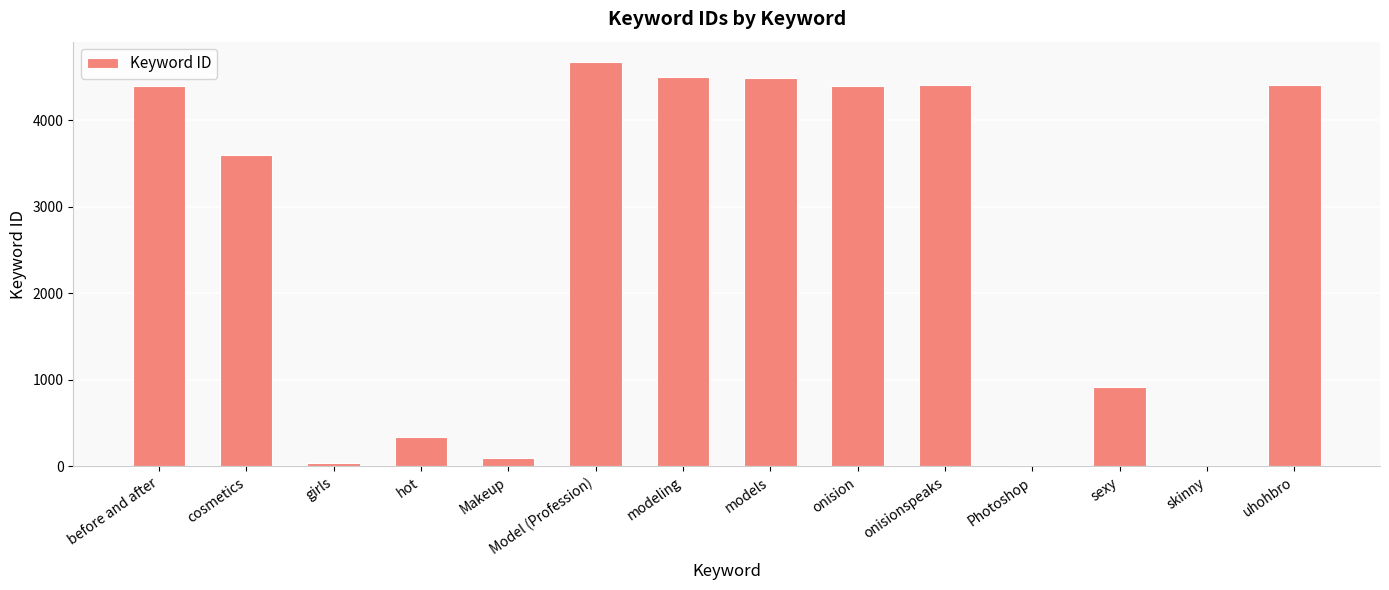

Which category has the highest value across all series?

Model (Profession)